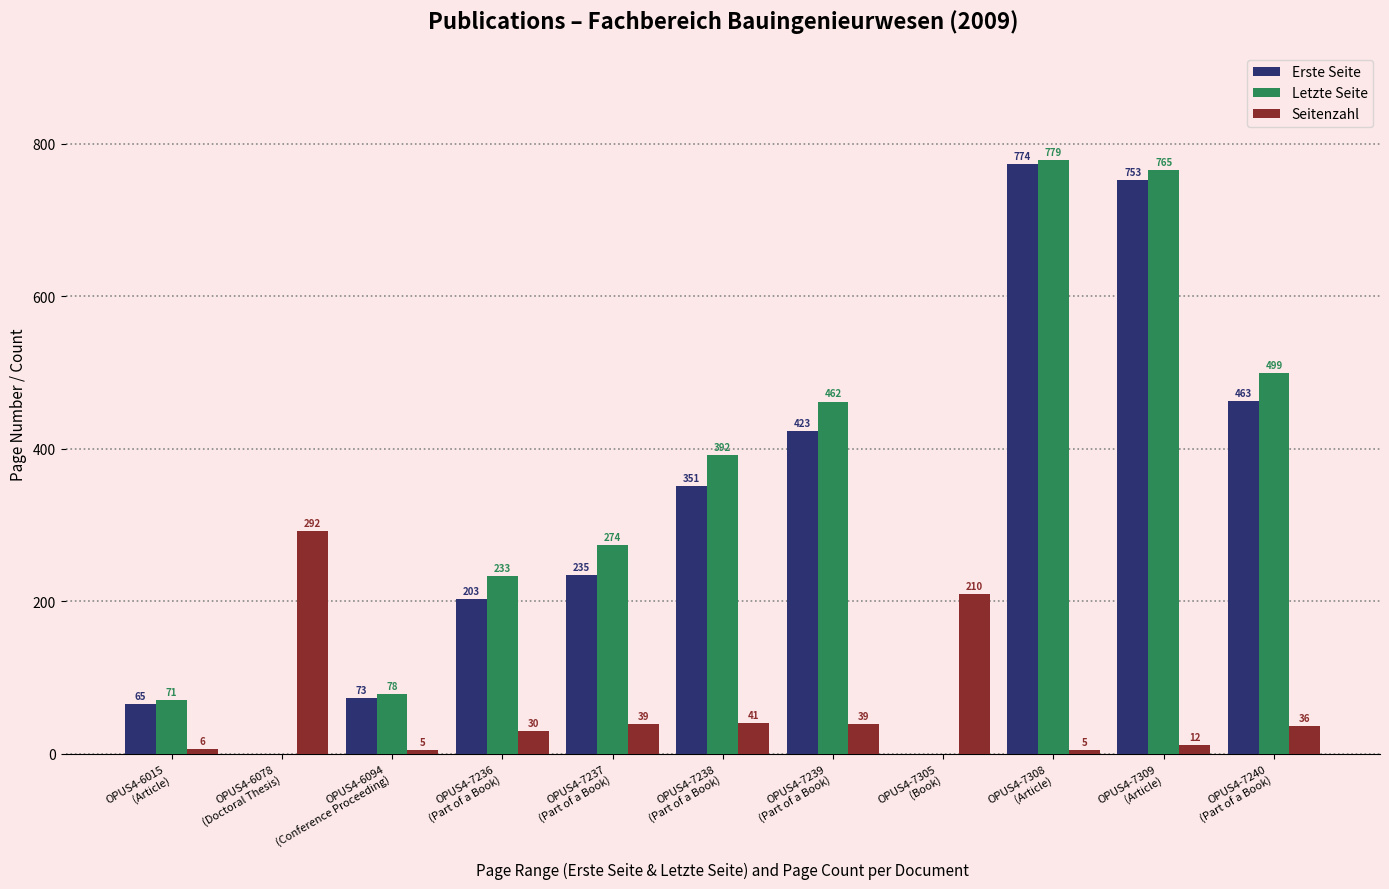

Is it true that Seitenzahl equals 351 at OPUS4-7305
(Book)?

False